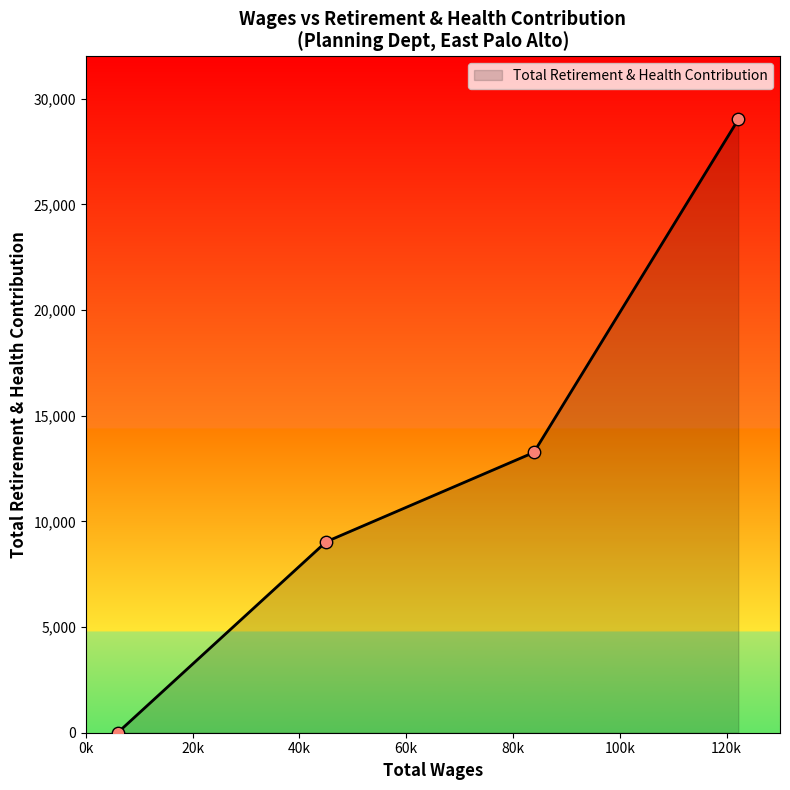

What is the greatest value displayed?

29018